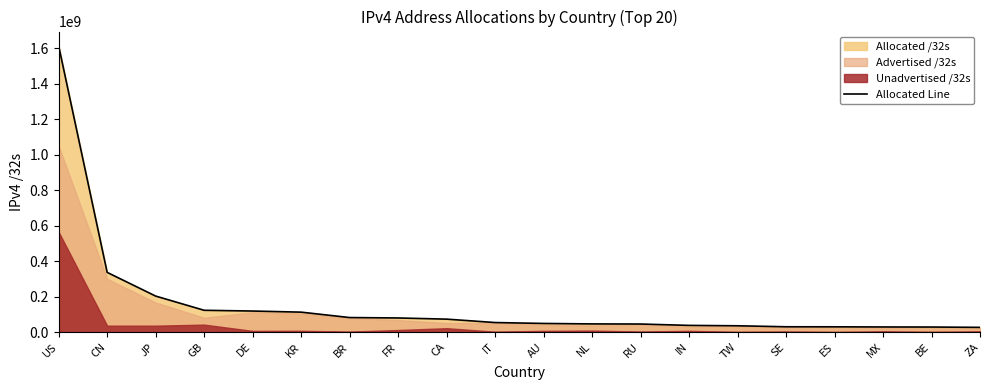

How many lines are shown in the chart?

1